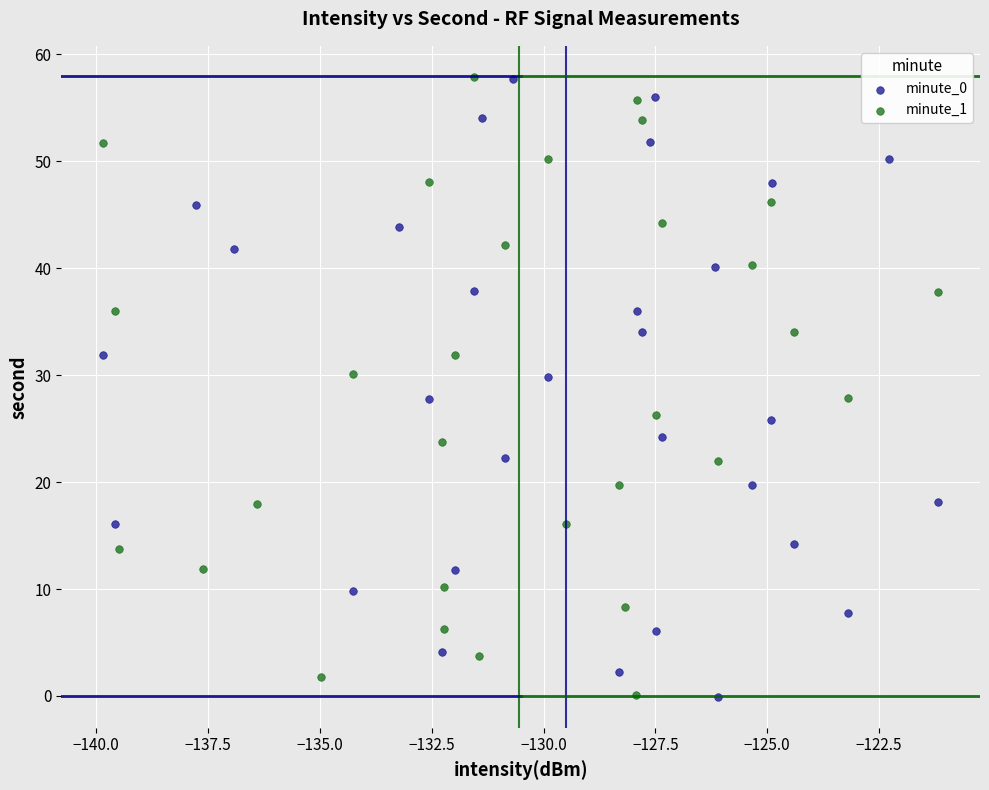

Which series has the largest Y range (max minus min)?

minute_1